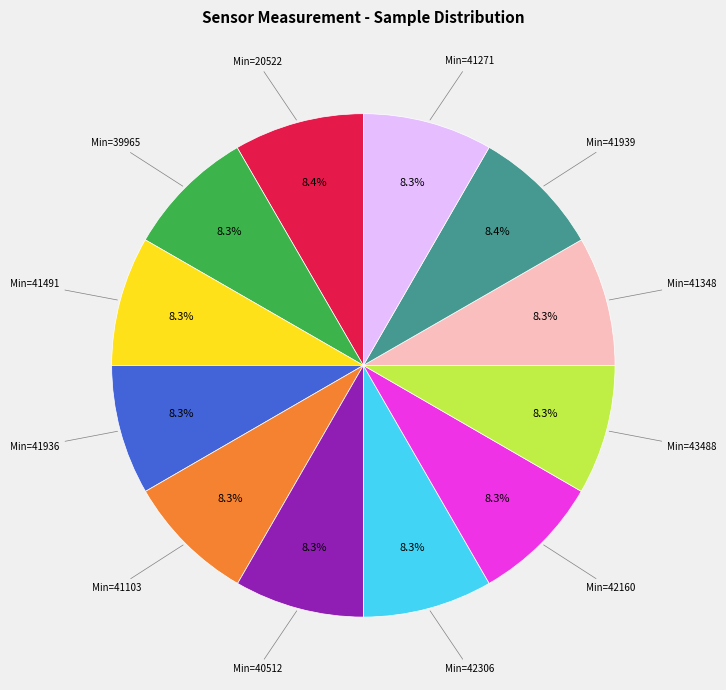

Does any single category account for the majority?

No